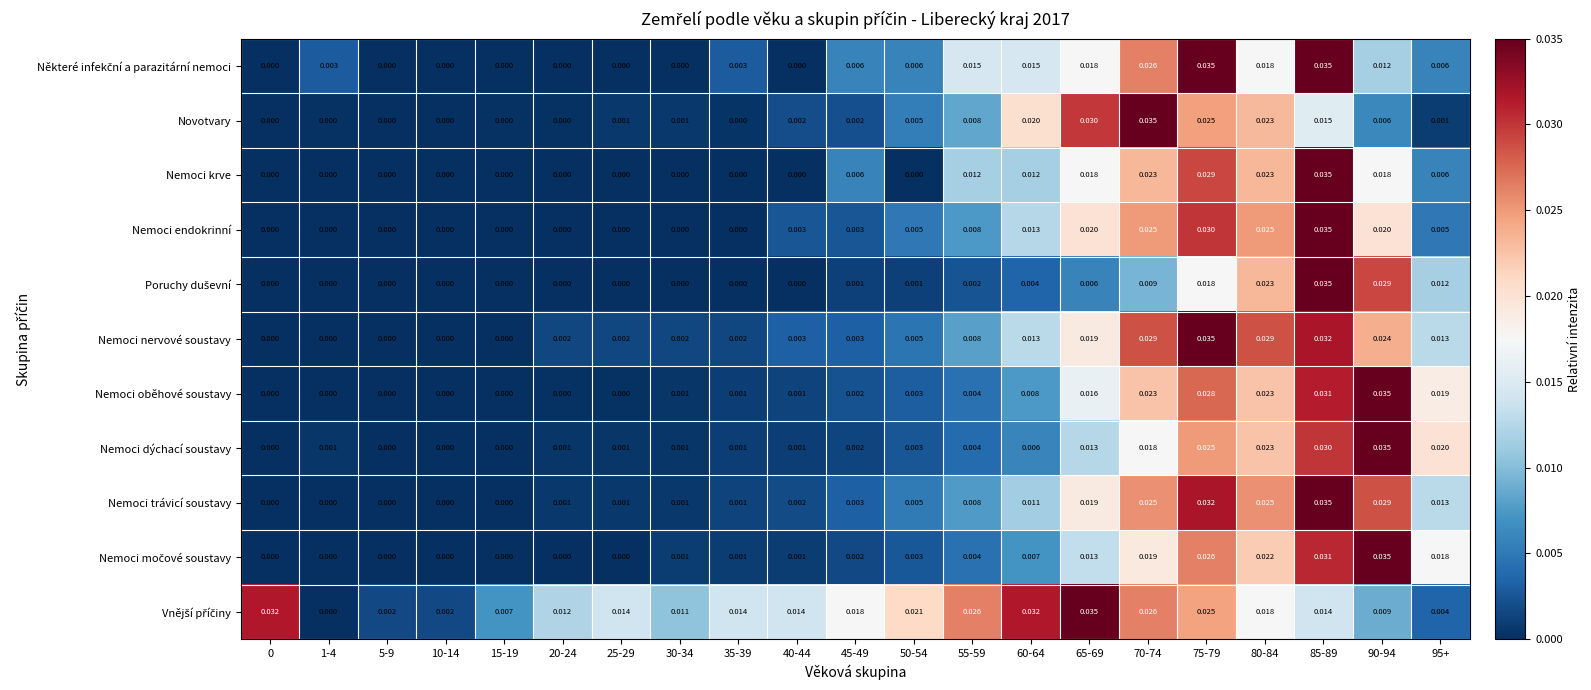

Is the value of Nemoci nervové soustavy at 45-49 greater than the value of Nemoci dýchací soustavy at 75-79?

No